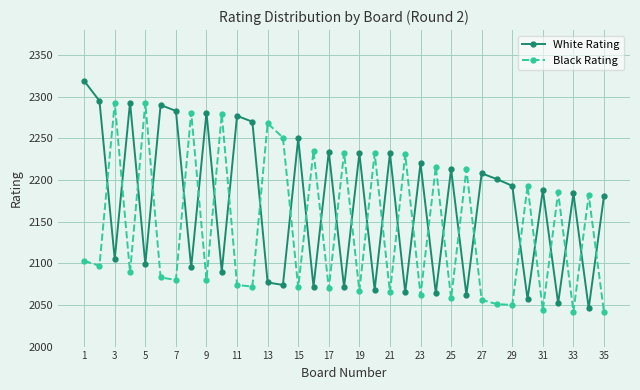

Rank the series by their maximum value, from highest to lowest.

White Rating, Black Rating